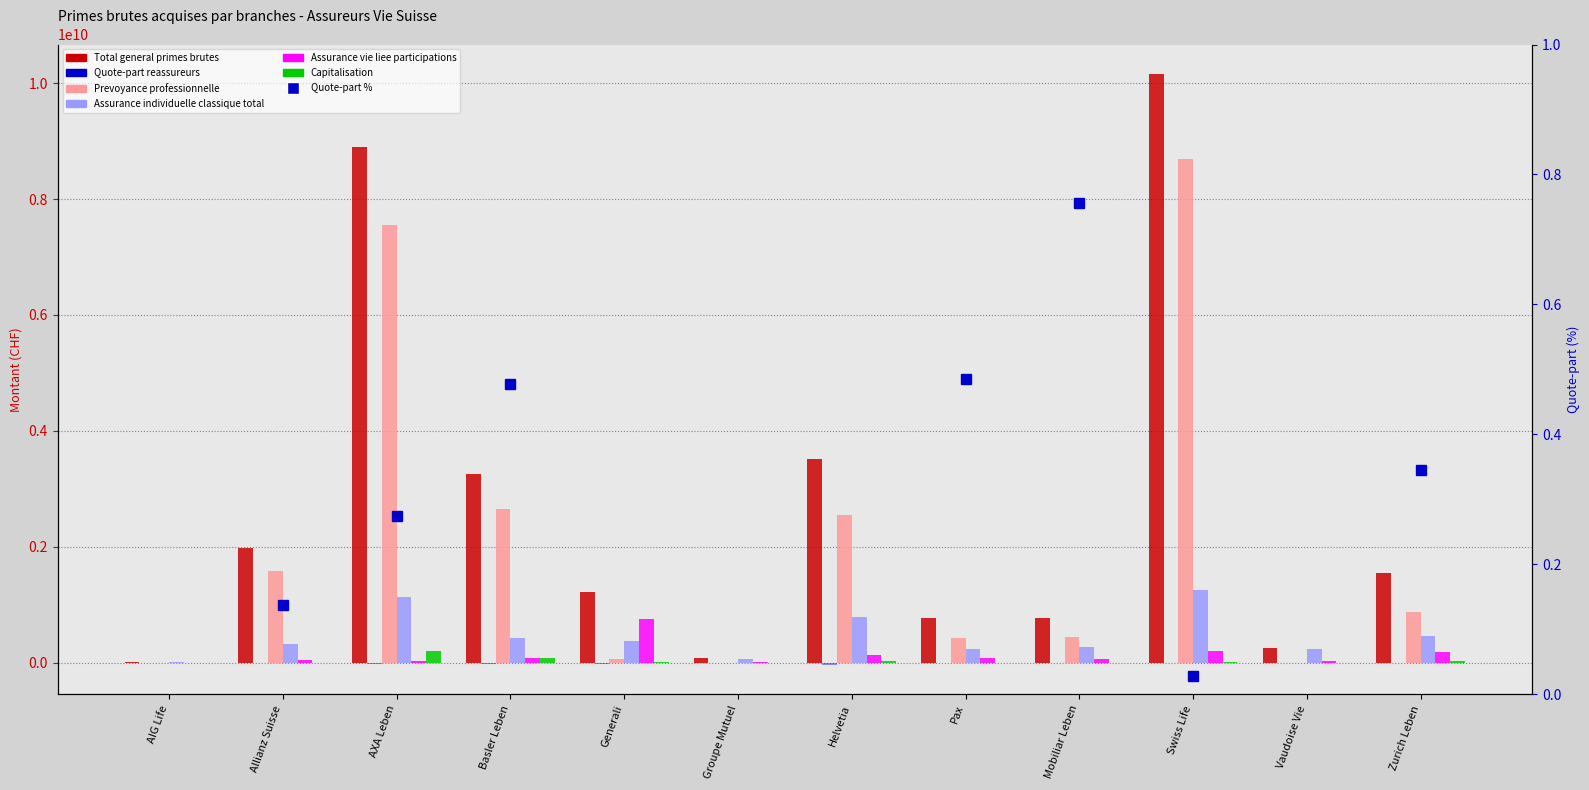

What is the difference between the maximum and second lowest values in the Capitalisation series?

196231431